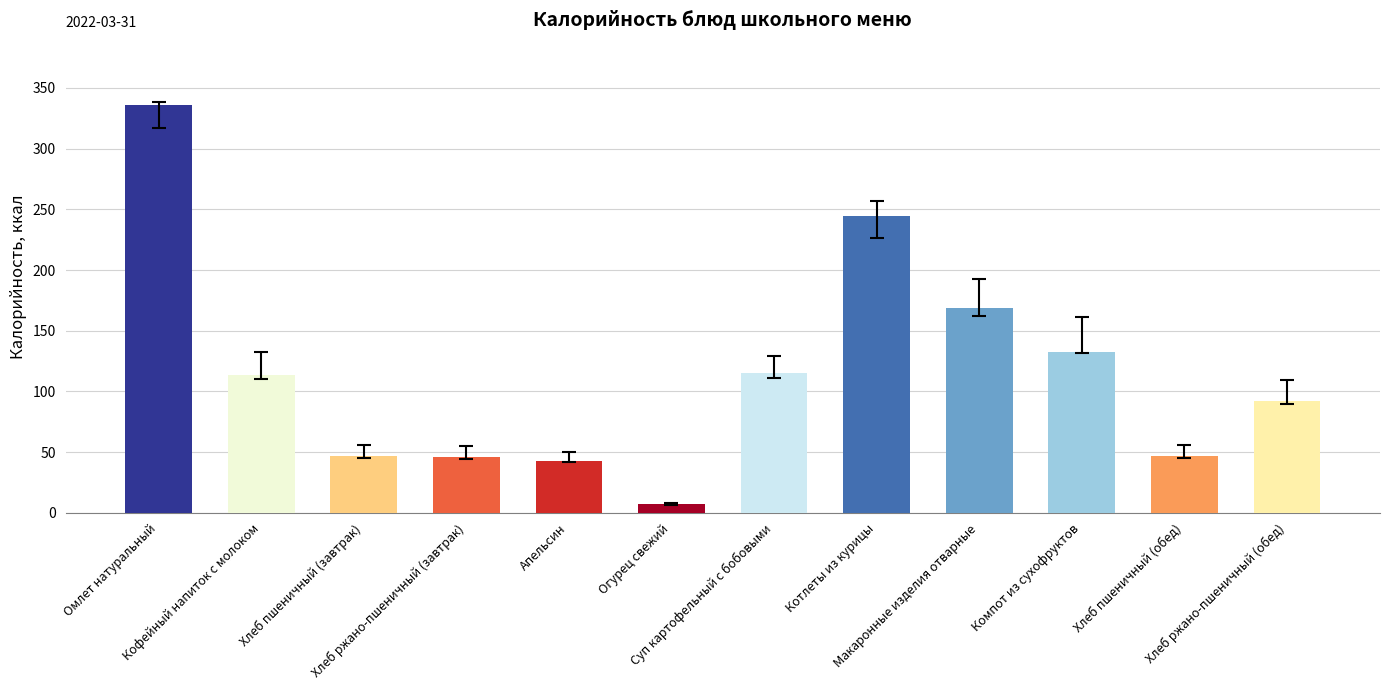

Between Омлет натуральный and Огурец свежий, which is larger?

Омлет натуральный